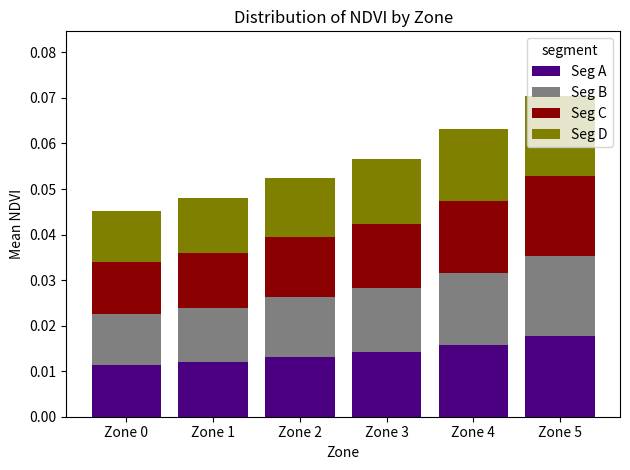

At which category is the sum across all series the highest?

Zone 5